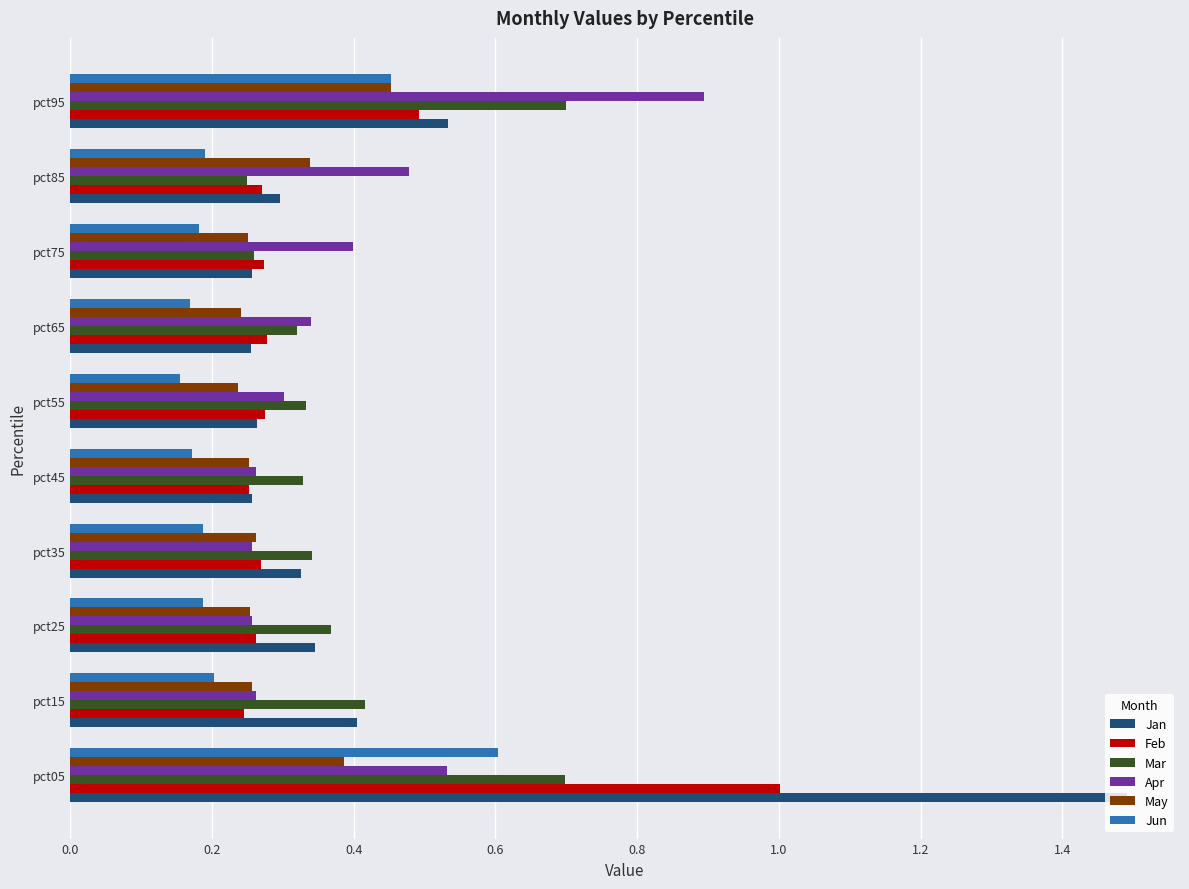

What is the sum of all May values?

2.9